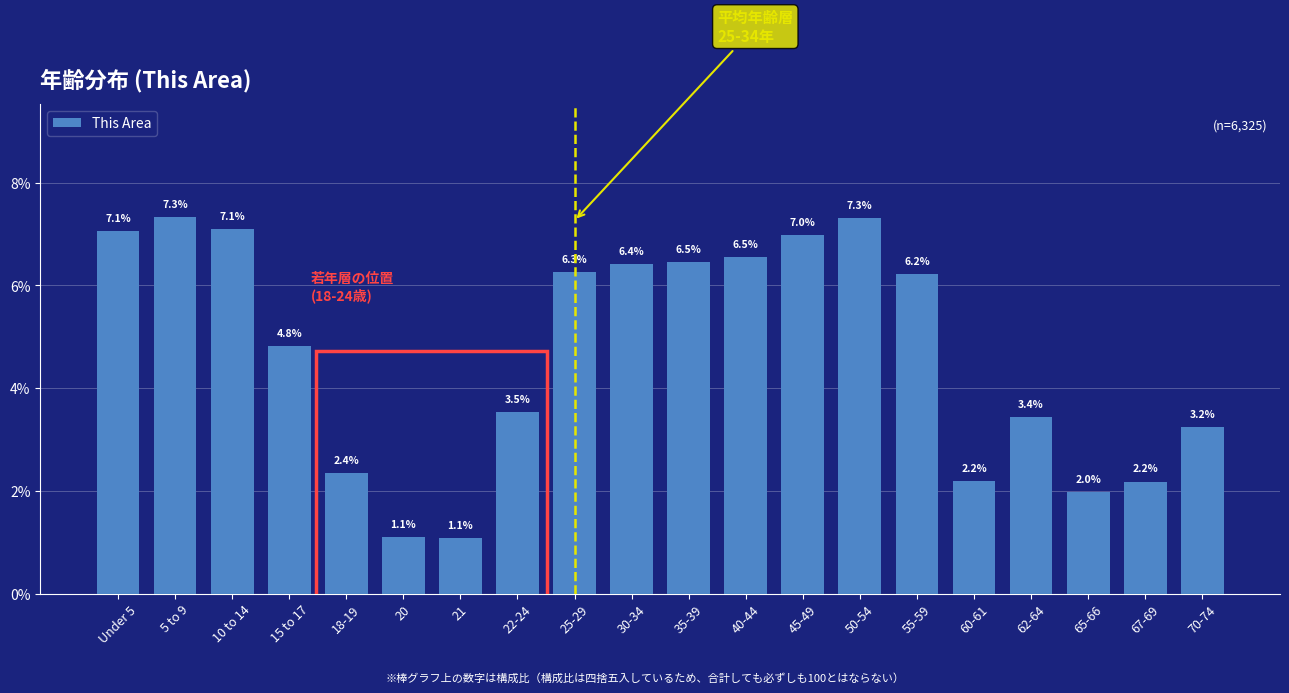

Reading left to right, what are all the values shown in this chart?

Under 5=7.1	5 to 9=7.3	10 to 14=7.1	15 to 17=4.8	18-19=2.4	20=1.1	21=1.1	22-24=3.5	25-29=6.3	30-34=6.4	35-39=6.5	40-44=6.5	45-49=7.0	50-54=7.3	55-59=6.2	60-61=2.2	62-64=3.4	65-66=2.0	67-69=2.2	70-74=3.2